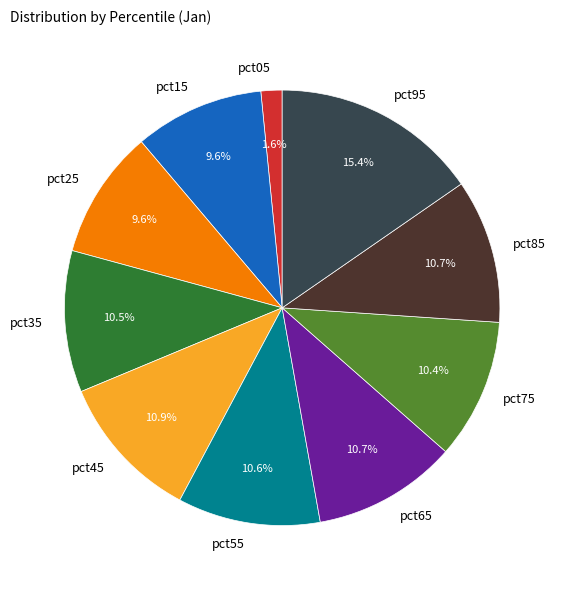

How much of the chart is everything except pct55?

89.4%